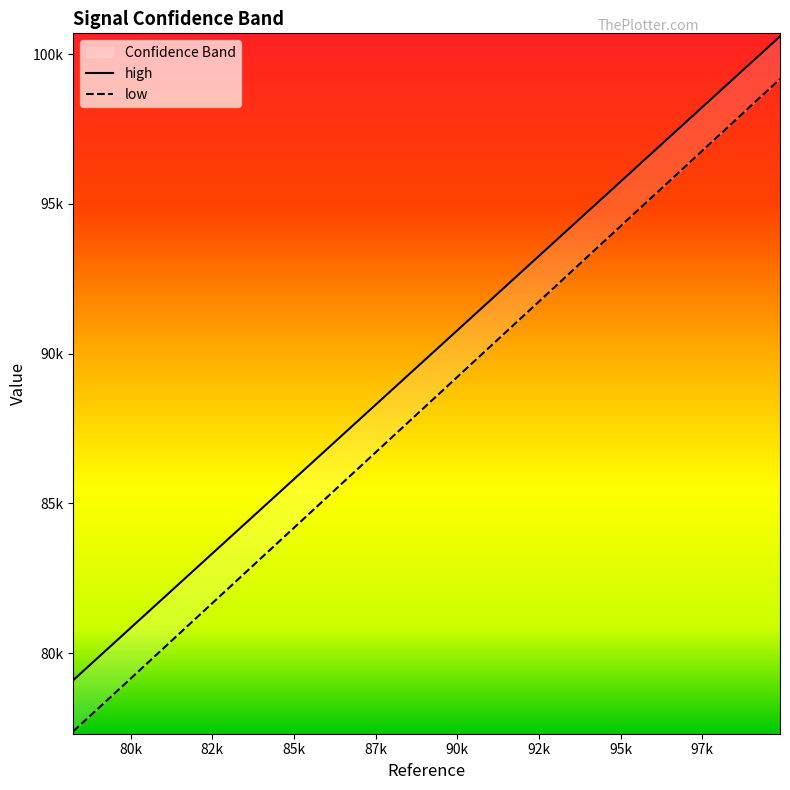

How many values in the low series are below 89798?

10